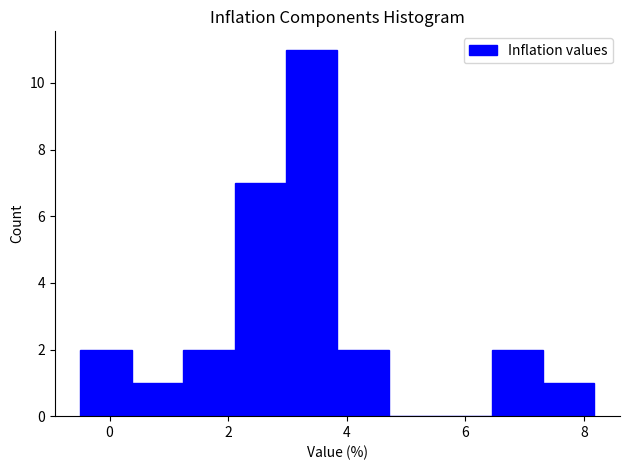

How tall is the bar that spans -0.4 to 0.4 on the x-axis? Neither the bar edges nor the heights are printed on the chart, so give them approximately, as read against the axes.

2